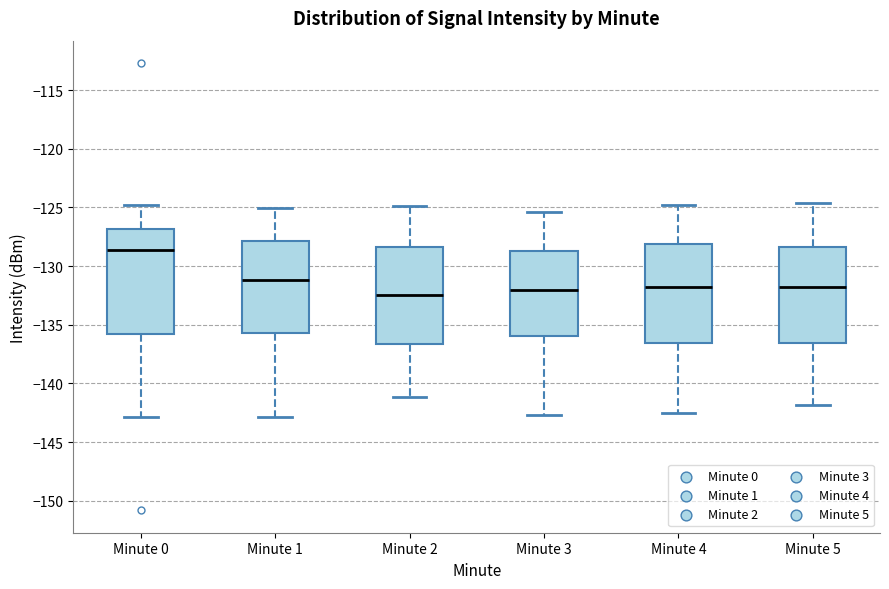

Where is the lower edge of the box for Minute 4 on the y-axis? The values are not printed on the chart, so give them approximately, as read against the axis.

-136.5